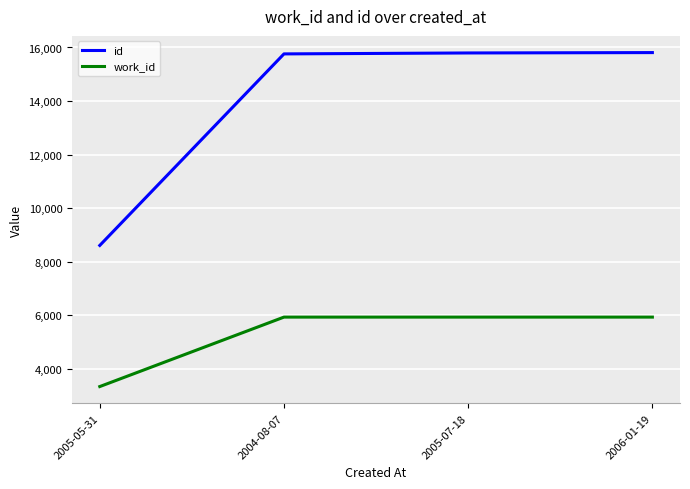

What value does the work_id series have at 2005-07-18?

5930